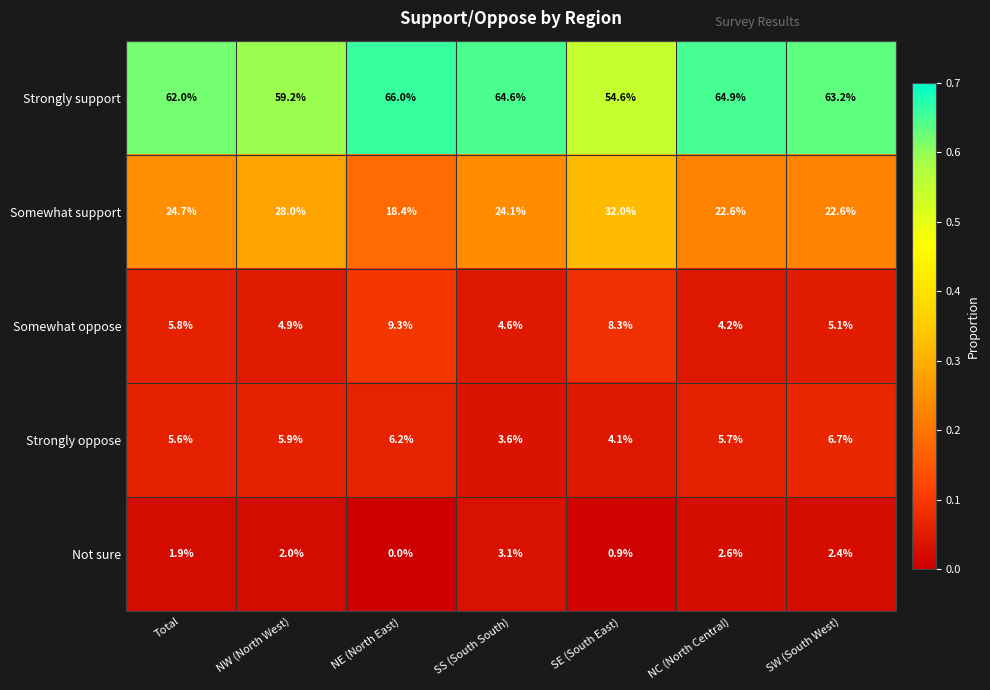

What is the difference between the second highest and second lowest values in the Not sure series?

1.7